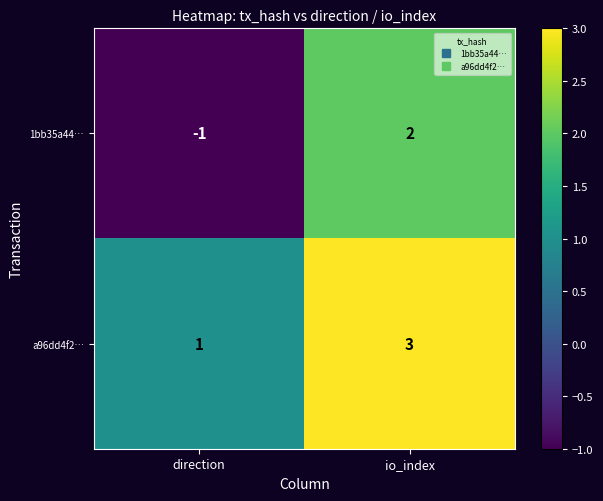

How many series are shown in this chart?

2